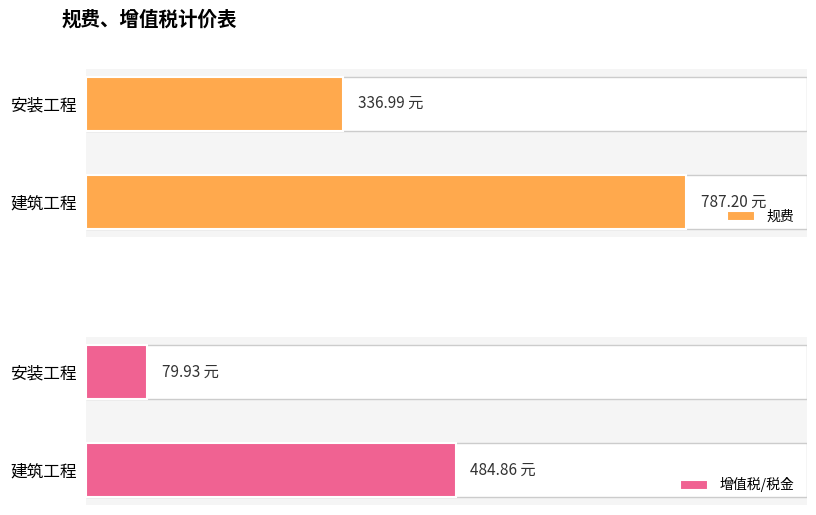

How many bars are there in each group?

2